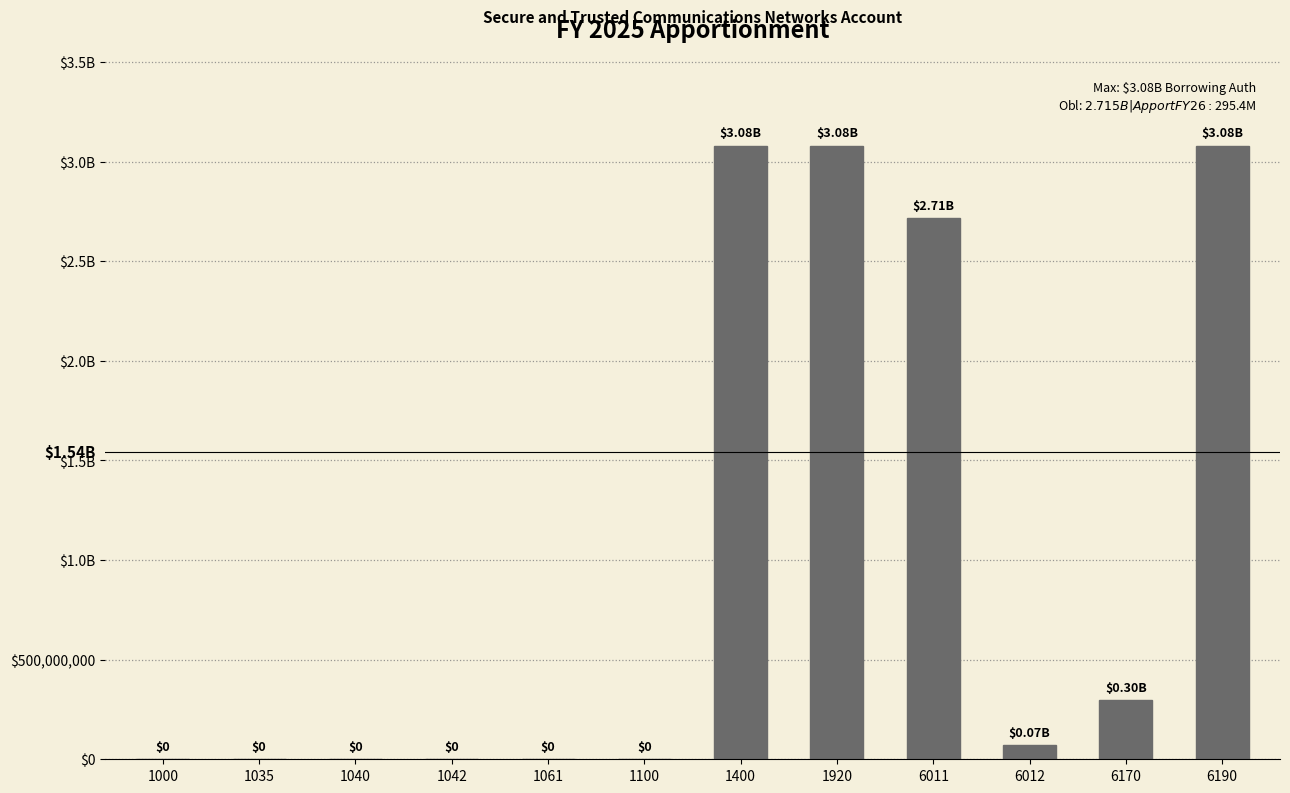

Rank the categories by value from lowest to highest.

1000, 1035, 1040, 1042, 1061, 1100, 6012, 6170, 6011, 1400, 1920, 6190